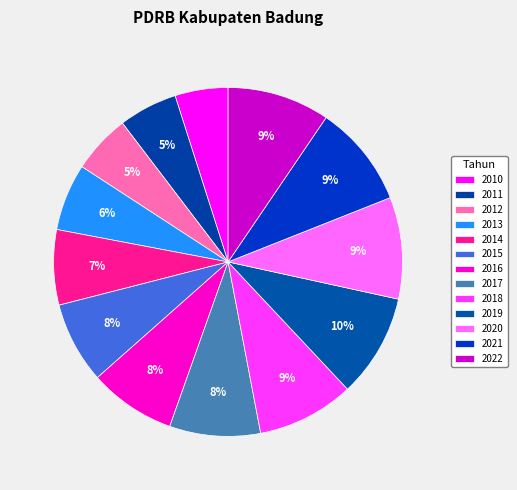

Is there a majority slice in this chart?

No